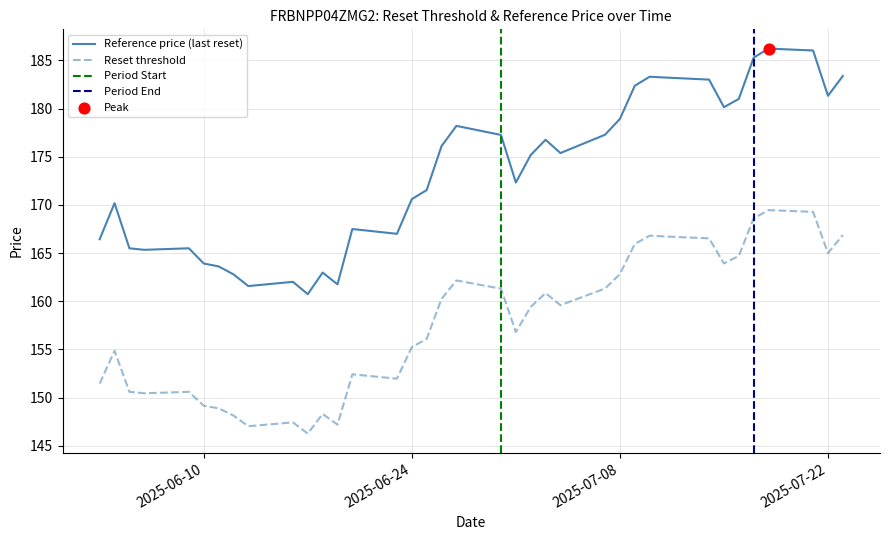

At which category is the sum across all series the highest?

2025-07-18